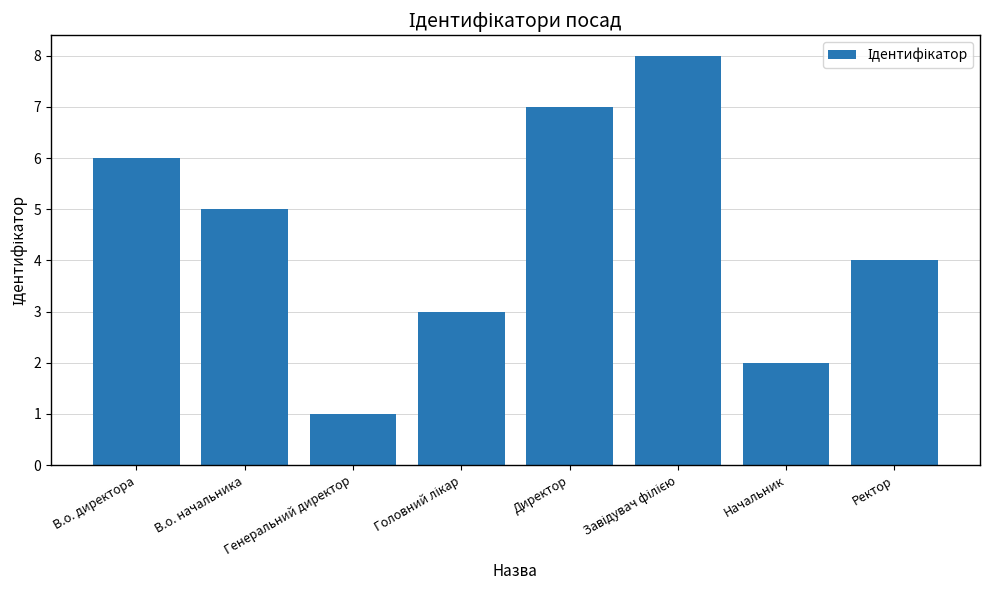

What is the ratio of the value at Начальник to the value at Ректор?

0.5